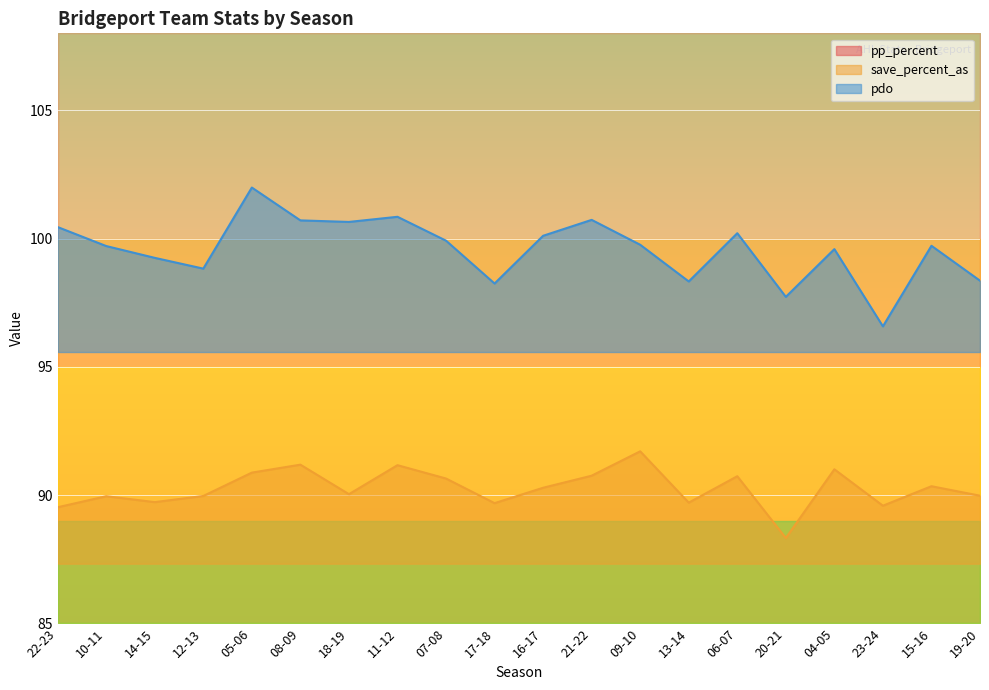

The value of save_percent_as at 20-21 is 47.5. True or false?

False